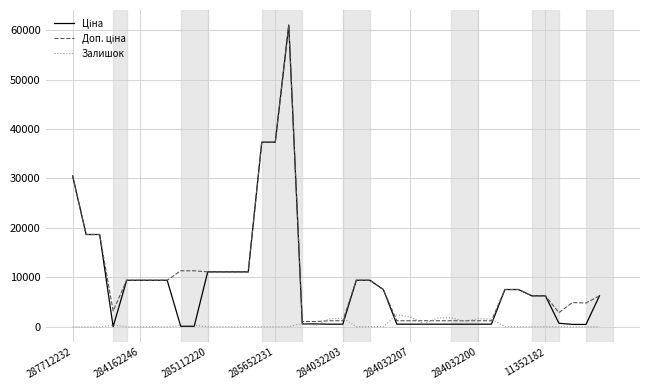

What is the greatest value displayed?

61024.7